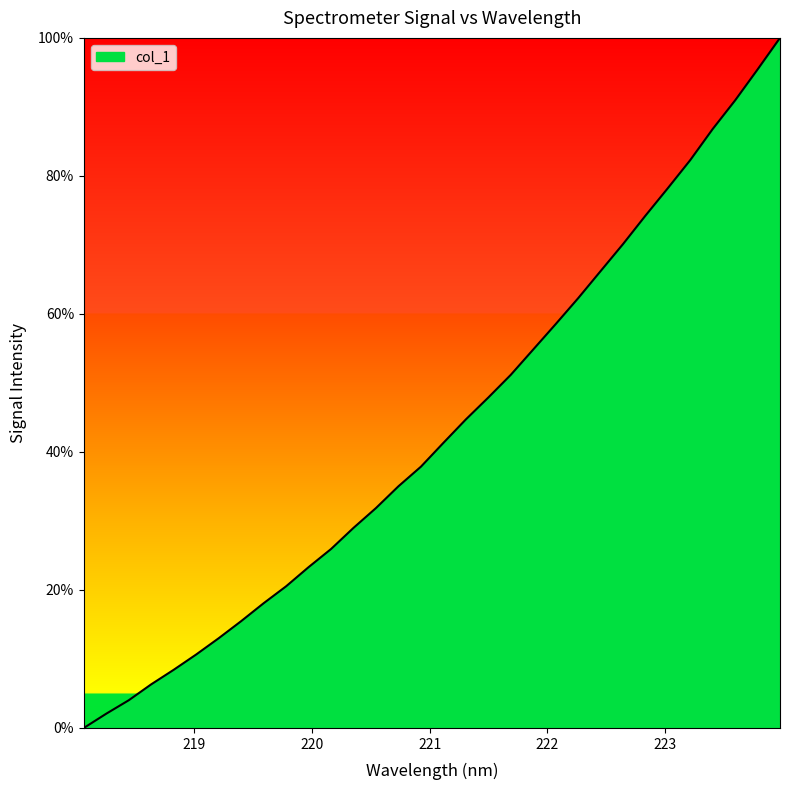

What is the maximum value shown in the chart?

100.0